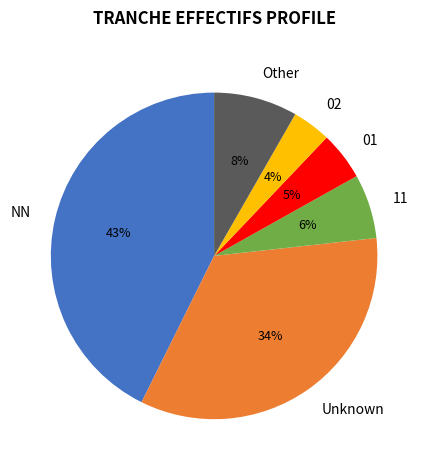

Is it true that Other is 19% of the pie?

False